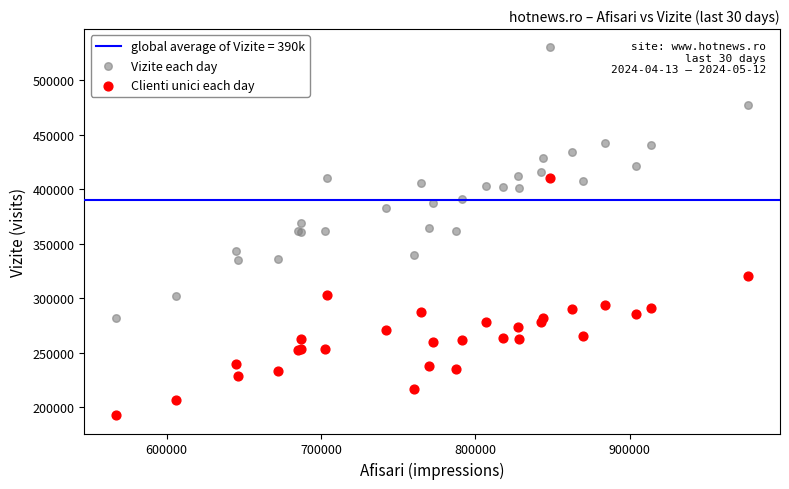

Which series has the largest Y range (max minus min)?

Vizite each day